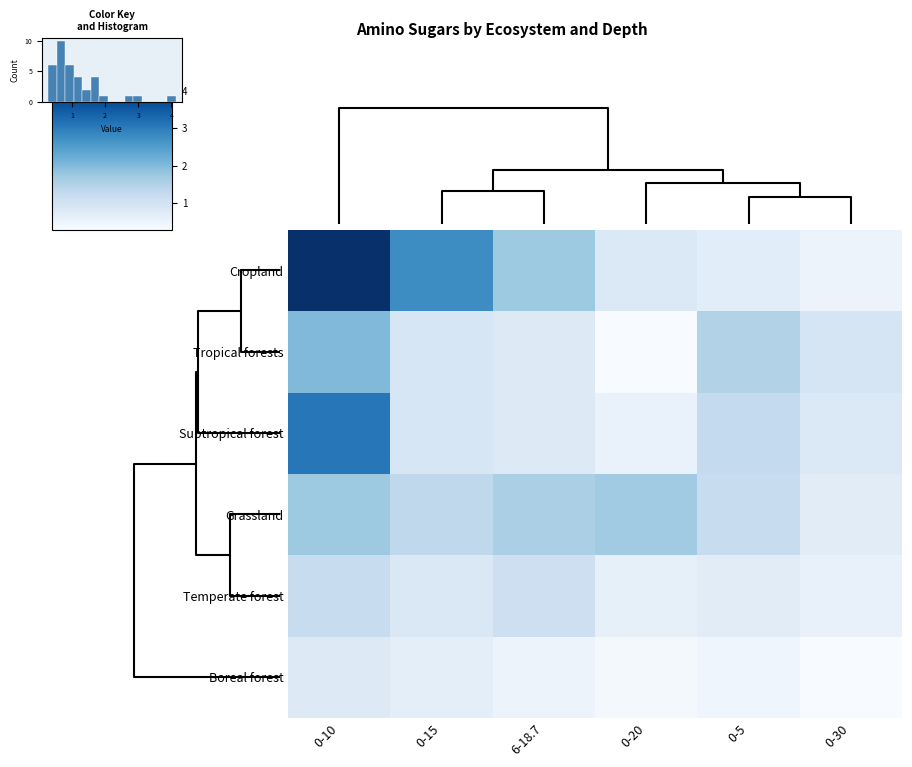

What is the difference between the second highest and minimum values in the Boreal forest series?

0.4